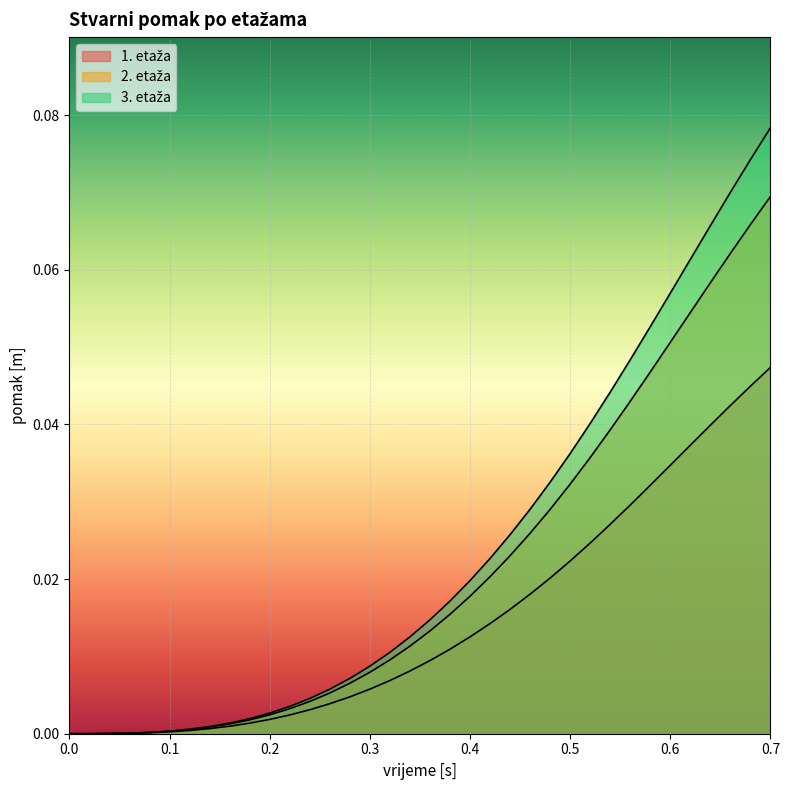

Is the value of 2. etaža at 0.44 greater than the value of 1. etaža at 0.32?

Yes